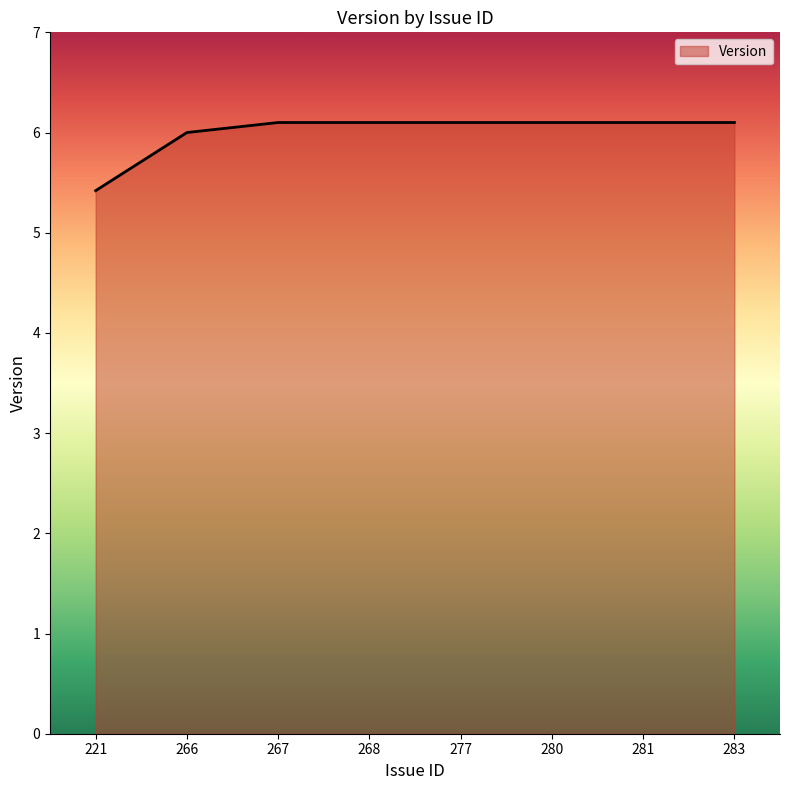

Which has a higher value, 280 or 221?

280